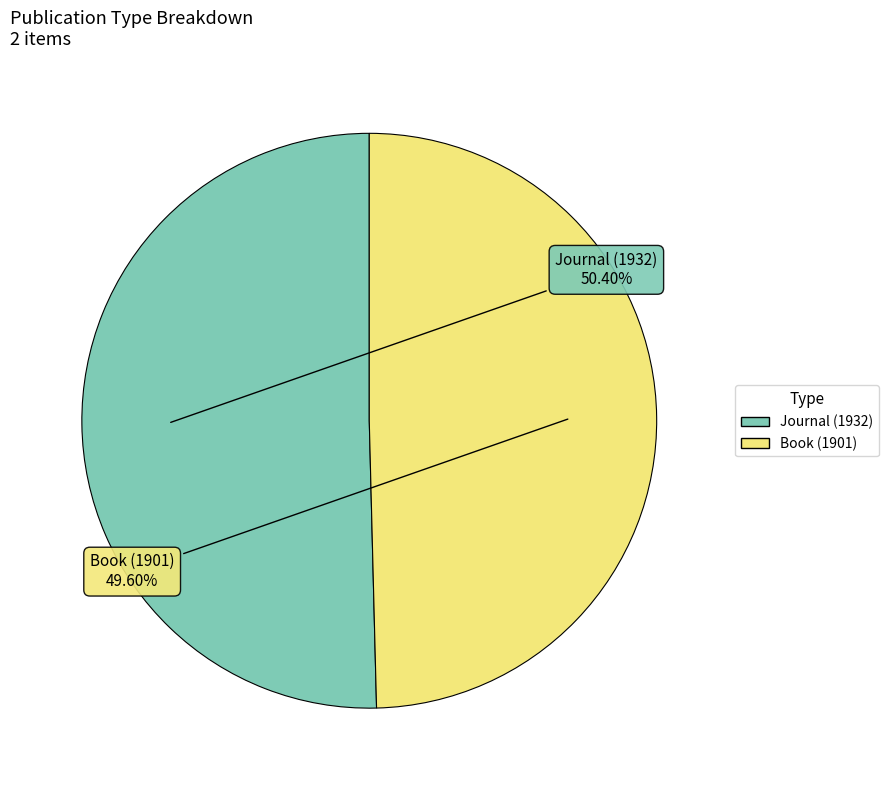

Is there a majority slice in this chart?

Yes